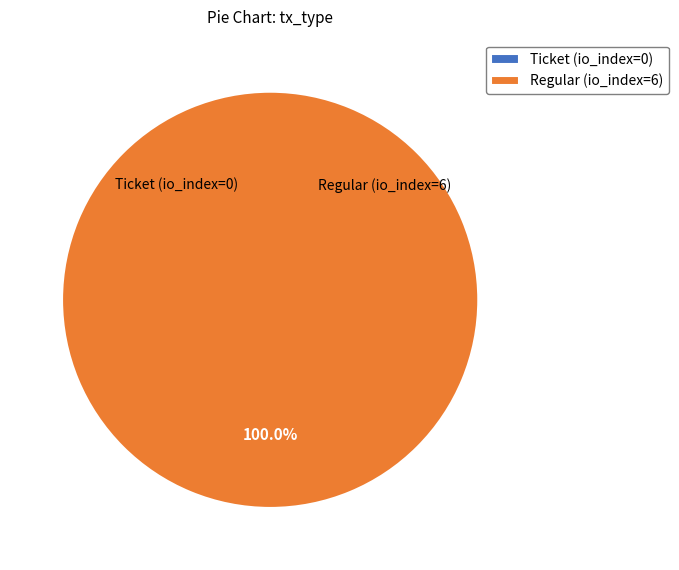

Count the number of slices in the pie.

2